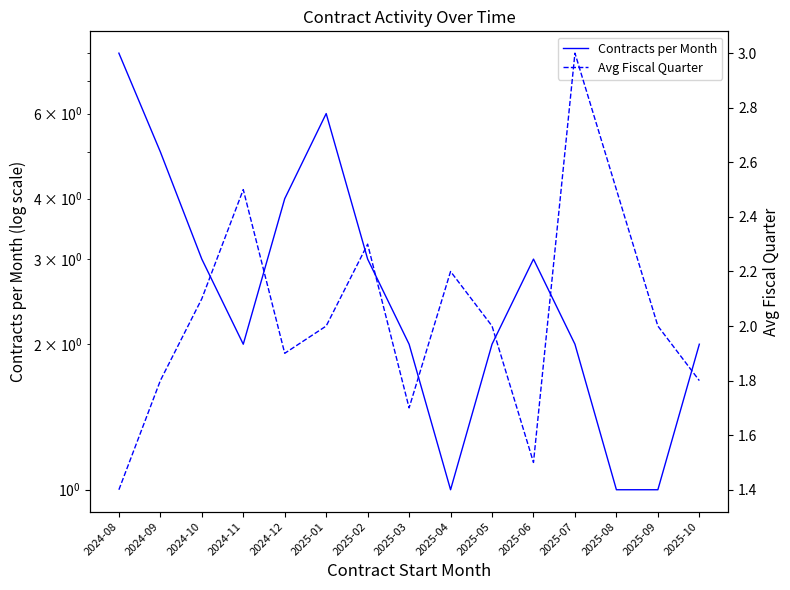

Reading left to right, extract all data points from this chart.

Contracts per Month: 2024-08=8.0	2024-09=5.0	2024-10=3.0	2024-11=2.0	2024-12=4.0	2025-01=6.0	2025-02=3.0	2025-03=2.0	2025-04=1.0	2025-05=2.0	2025-06=3.0	2025-07=2.0	2025-08=1.0	2025-09=1.0	2025-10=2.0
Avg Fiscal Quarter: 2024-08=1.4	2024-09=1.8	2024-10=2.1	2024-11=2.5	2024-12=1.9	2025-01=2.0	2025-02=2.3	2025-03=1.7	2025-04=2.2	2025-05=2.0	2025-06=1.5	2025-07=3.0	2025-08=2.5	2025-09=2.0	2025-10=1.8